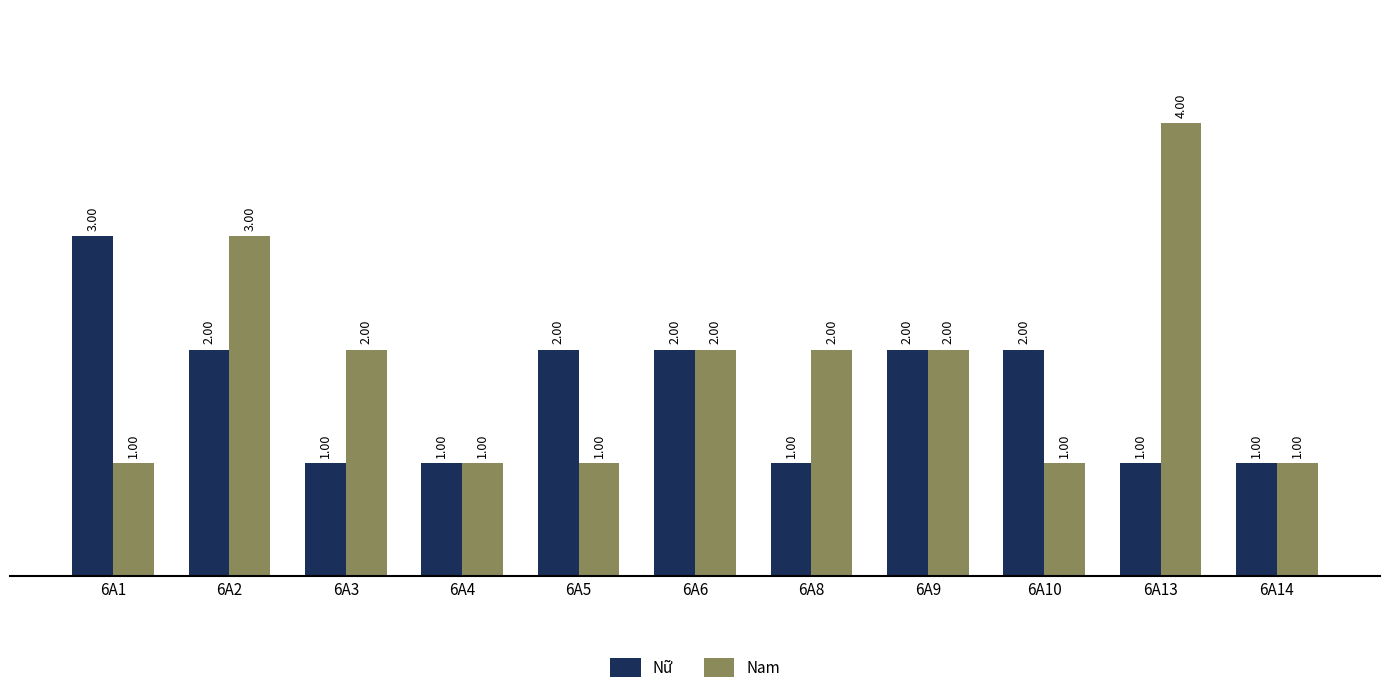

Which series has the largest total across all categories?

Nam